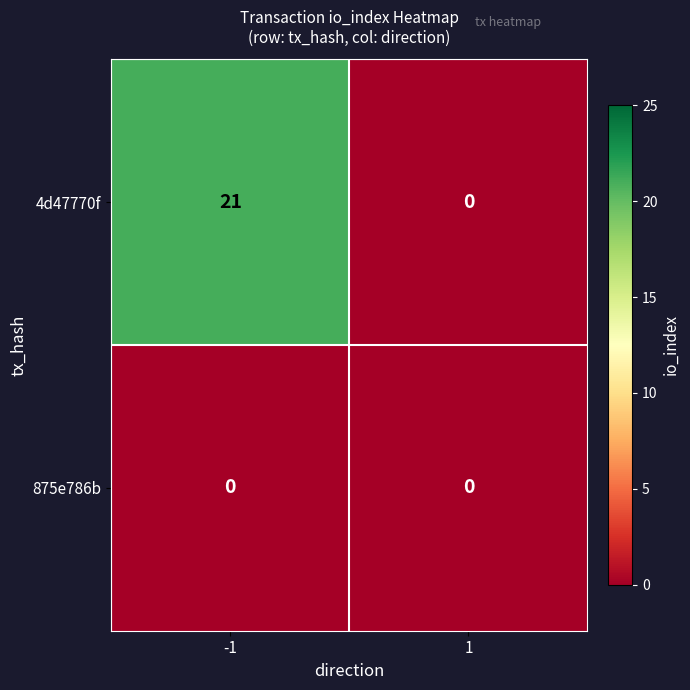

What is the greatest value displayed?

21